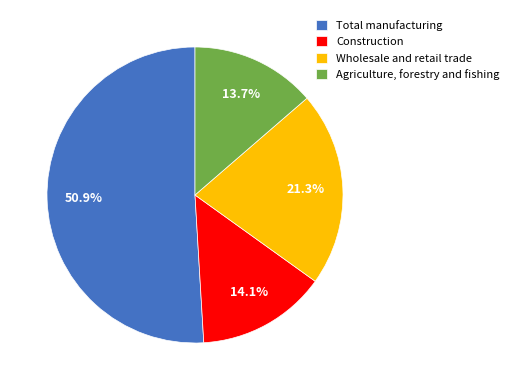

Does Wholesale and retail trade account for over 50% of the chart?

No